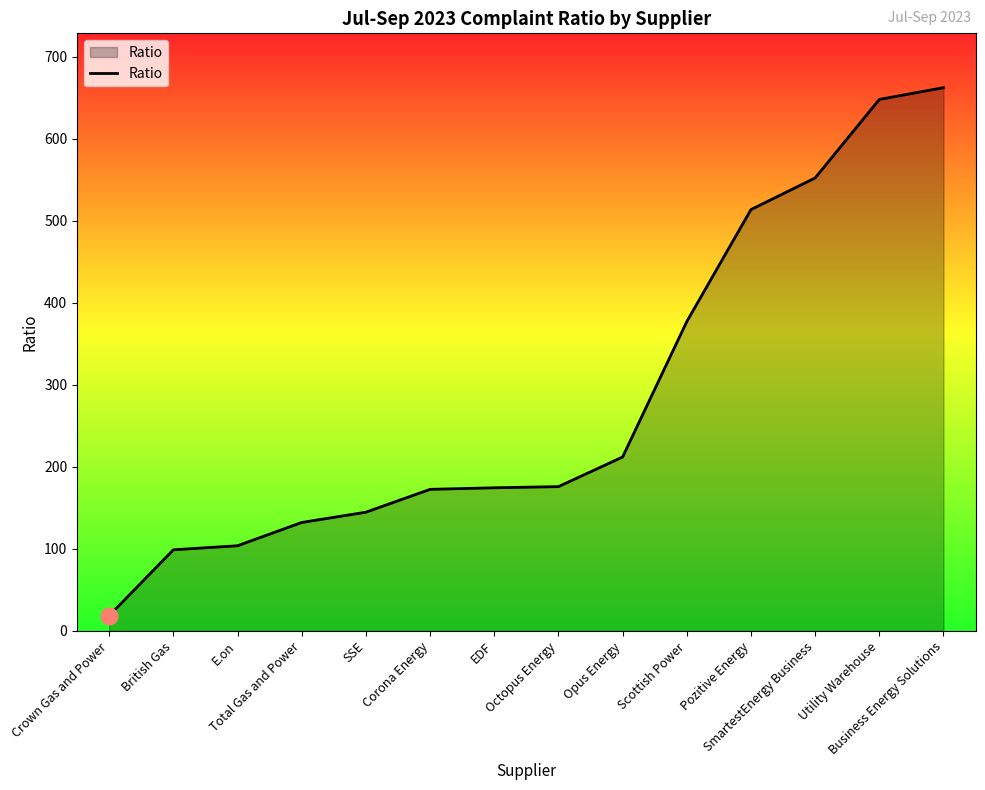

What is the minimum value shown in the chart?

18.5